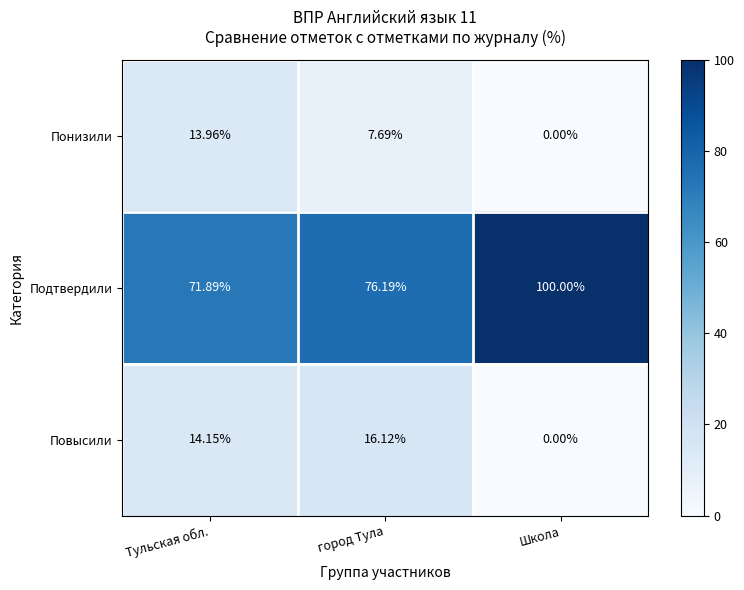

Which series has the largest total across all categories?

Подтвердили